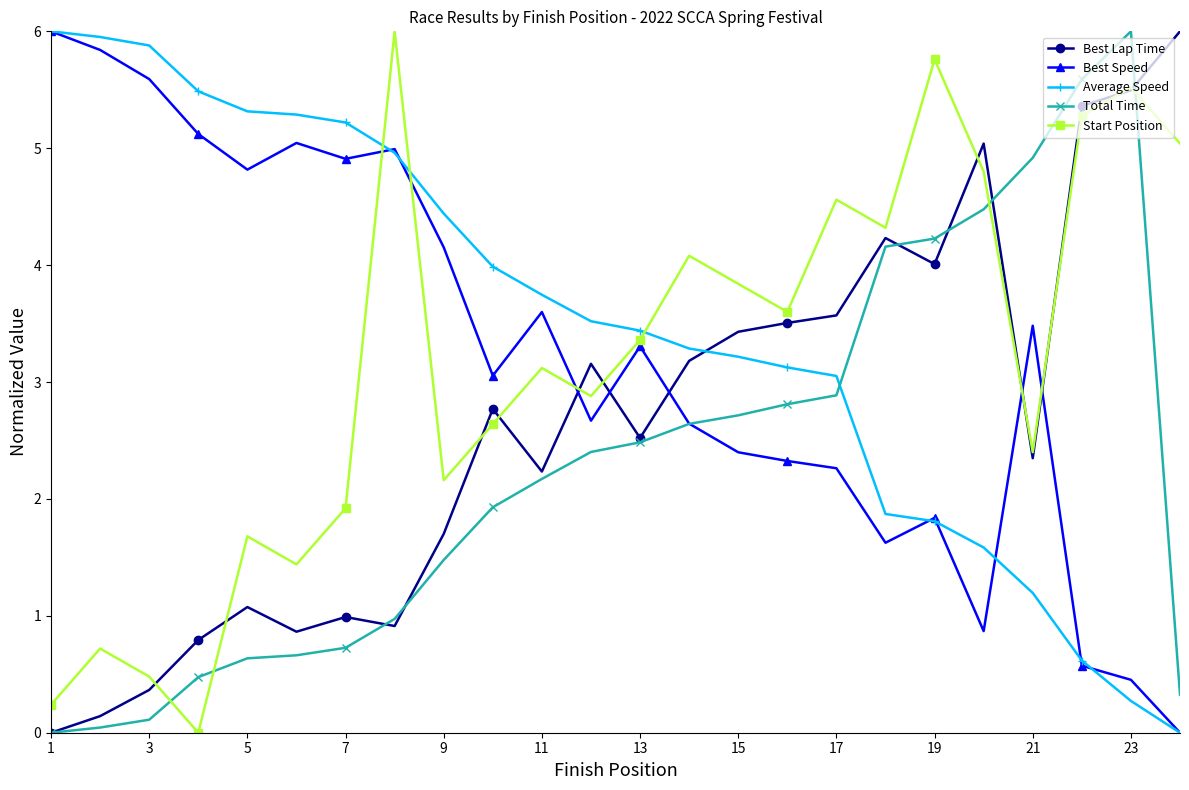

What is the difference between the second highest and second lowest values in the Average Speed series?

5.7